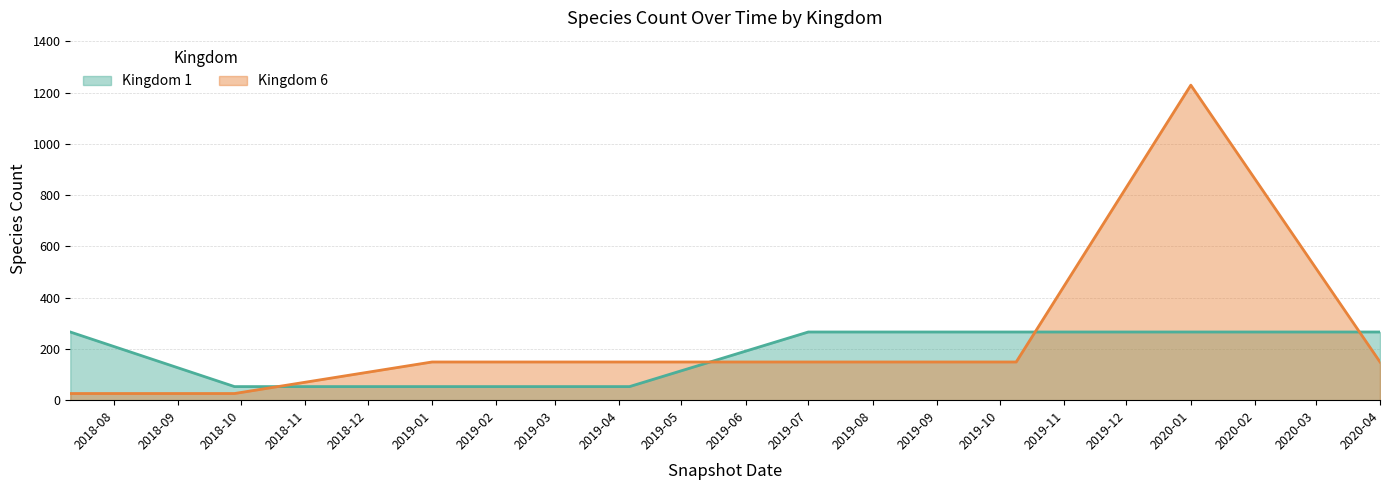

What is the difference between the second highest and minimum values in the Kingdom 1 series?

213